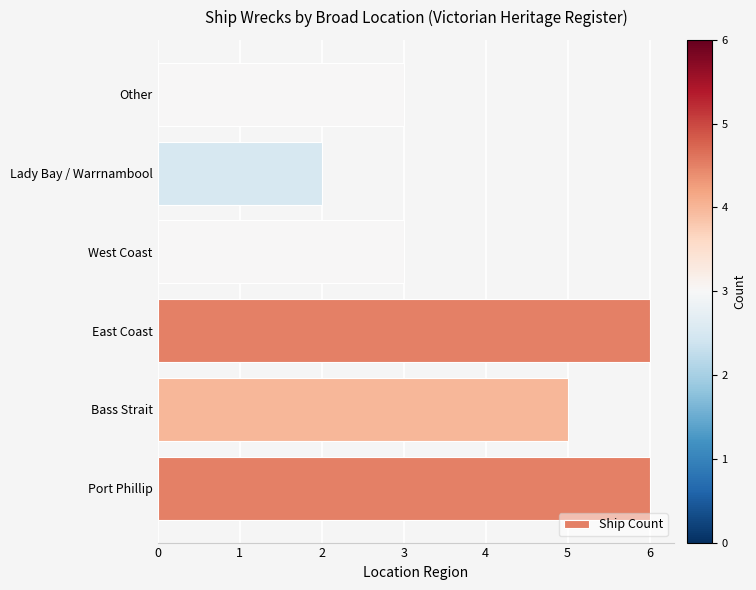

Count the number of categories in the chart.

6